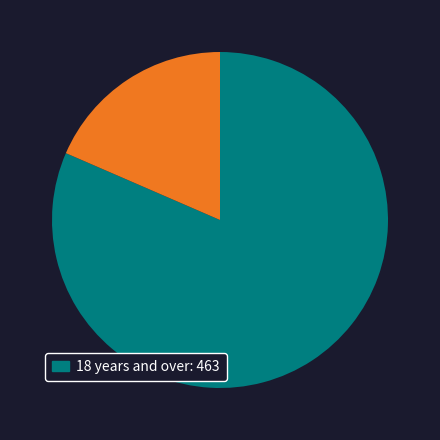

Does any single category account for the majority?

Yes